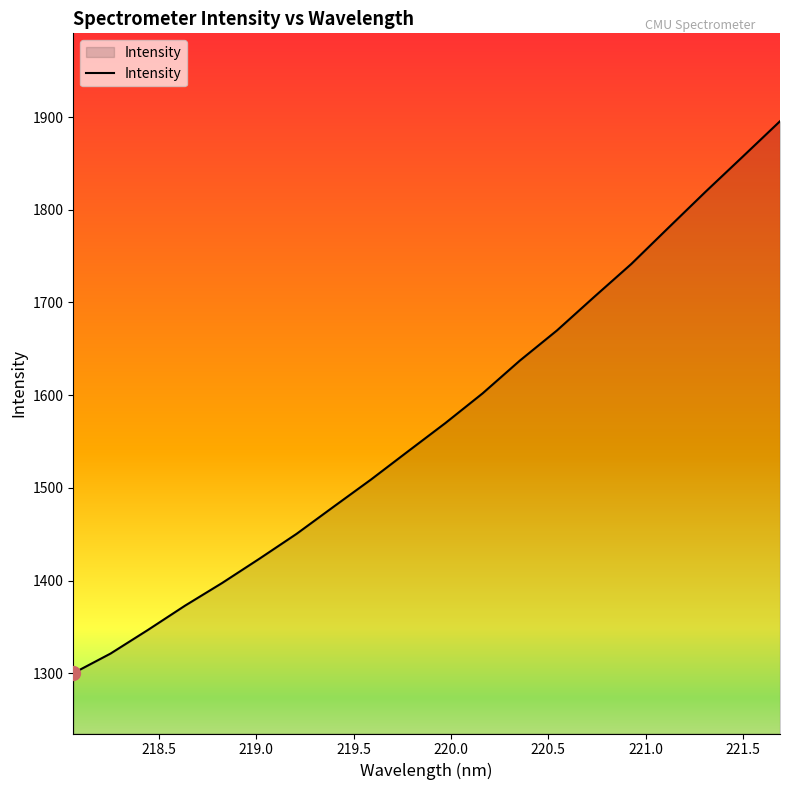

What is the maximum value shown in the chart?

1895.5